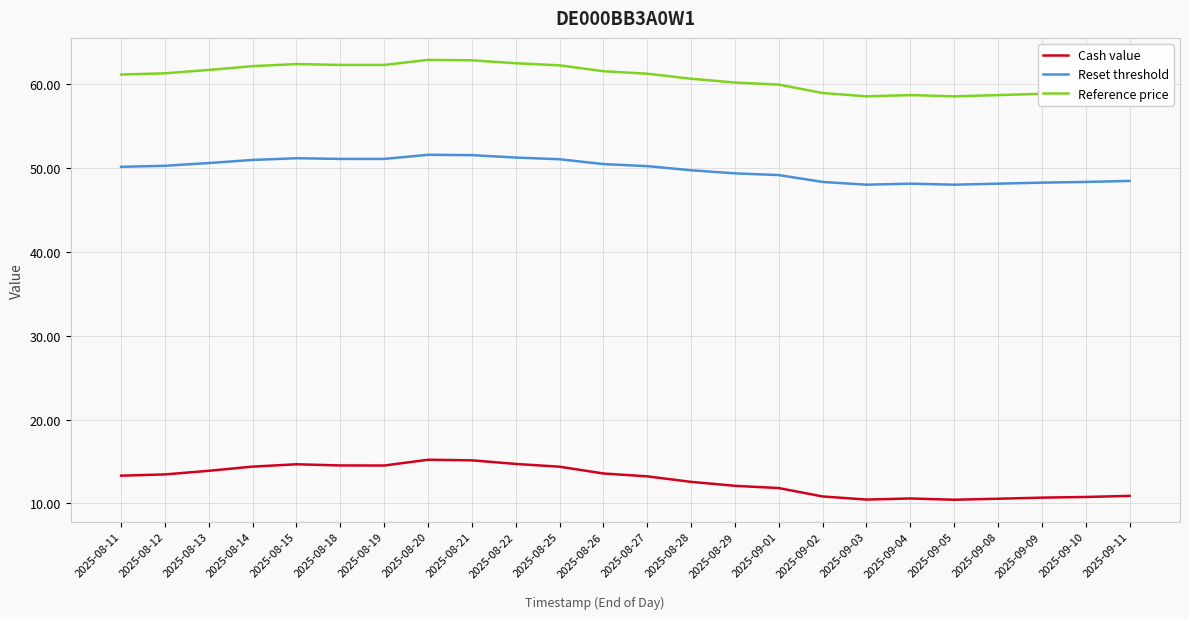

Which series has the largest total across all categories?

Reference price